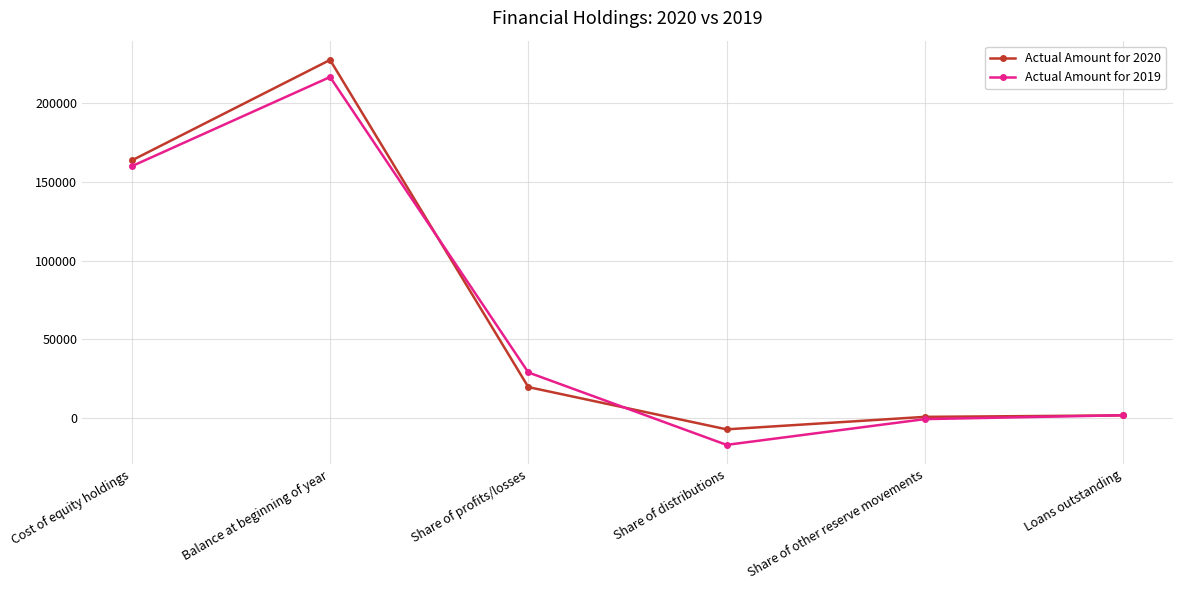

At how many categories does at least one series exceed 156278?

2